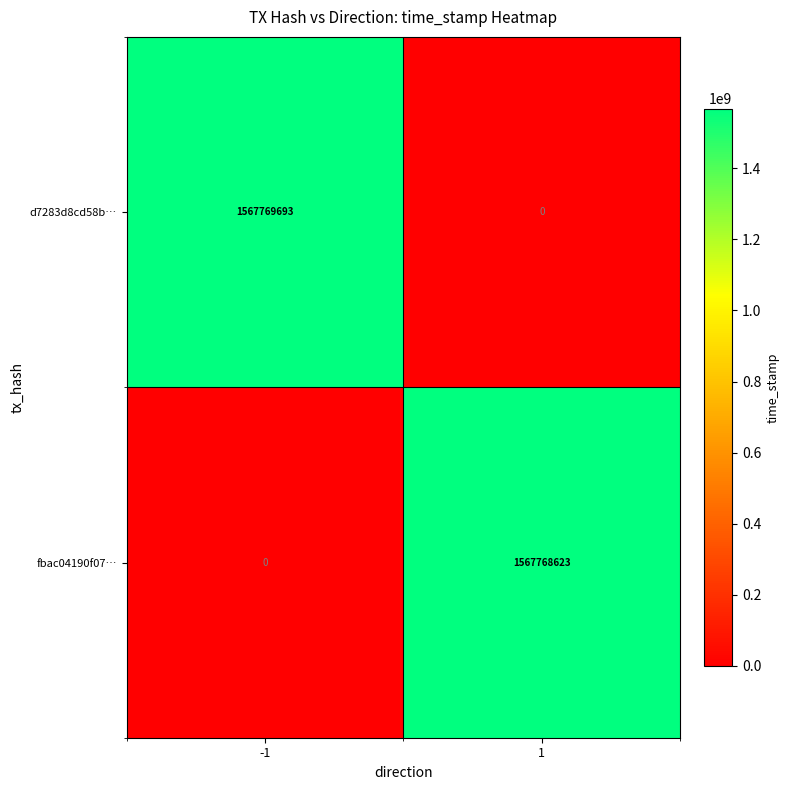

Is it true that fbac04190f07… equals 2069574488 at 1?

False